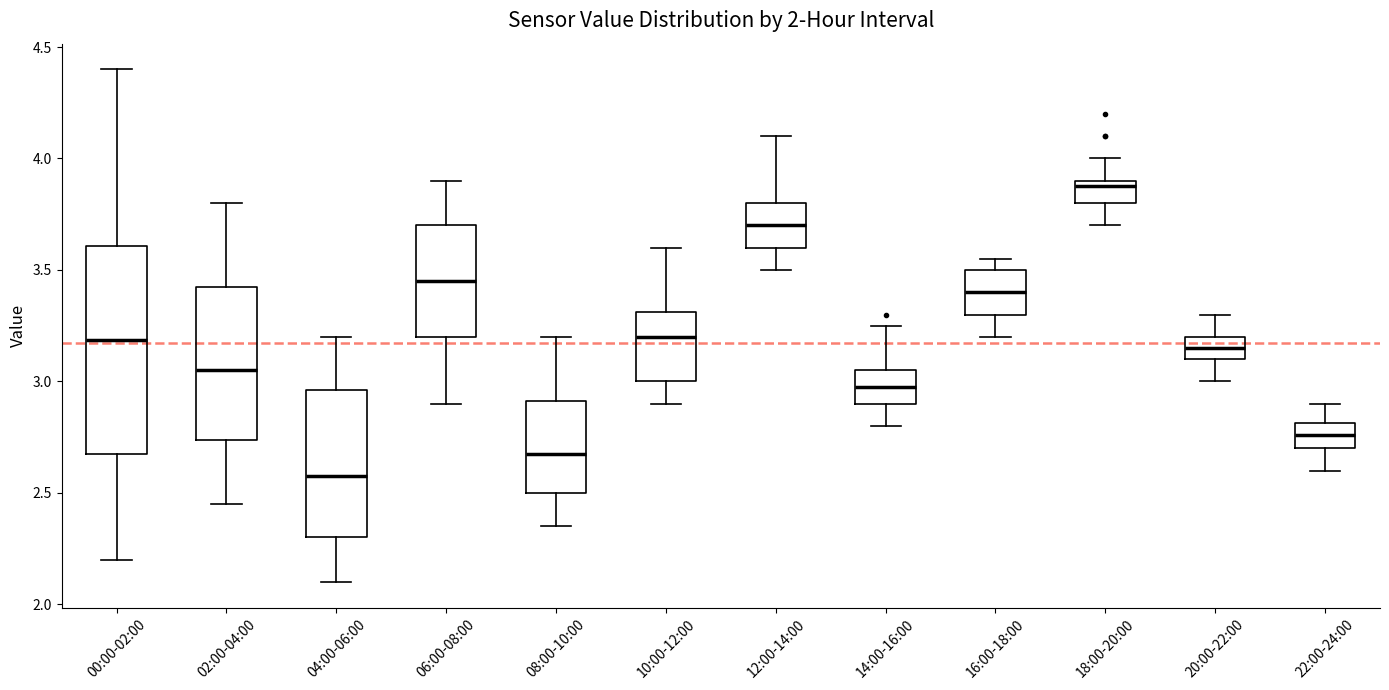

Which box is the tallest, from its lower edge to its upper edge?

00:00-02:00